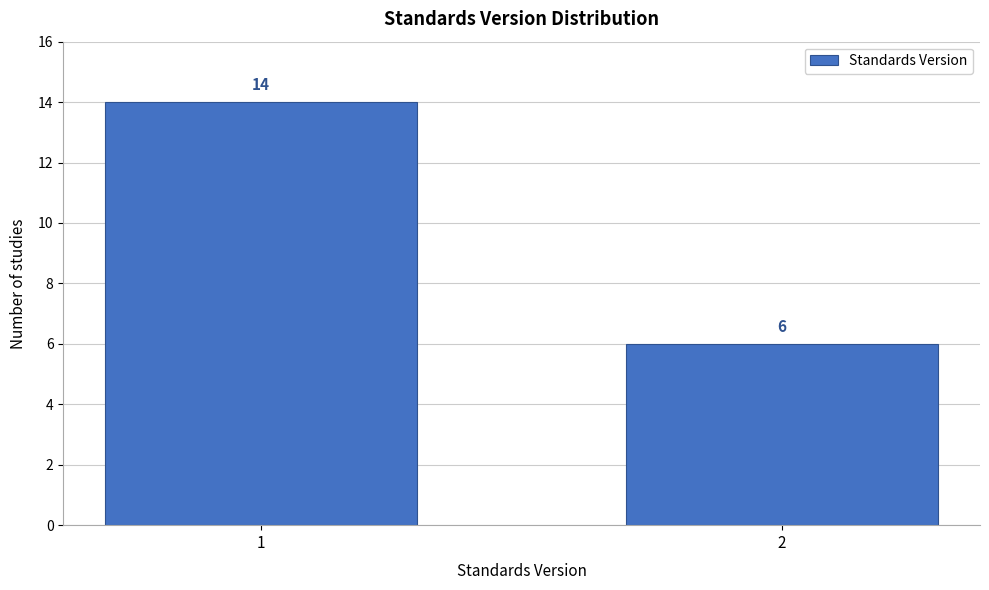

Reading left to right, transcribe all the data shown in this chart.

14	6